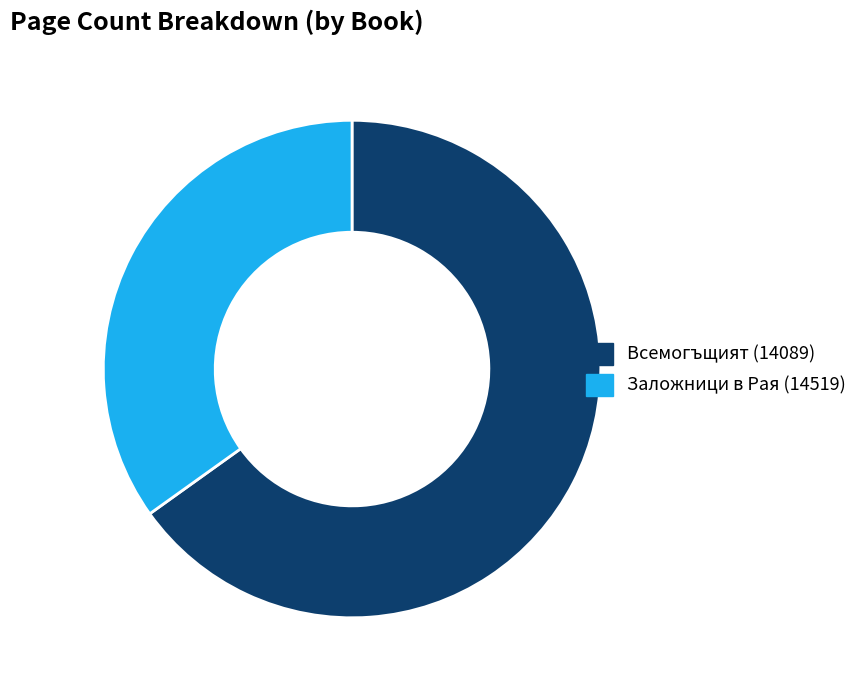

Does Всемогъщият (14089) represent more than half of the total?

Yes